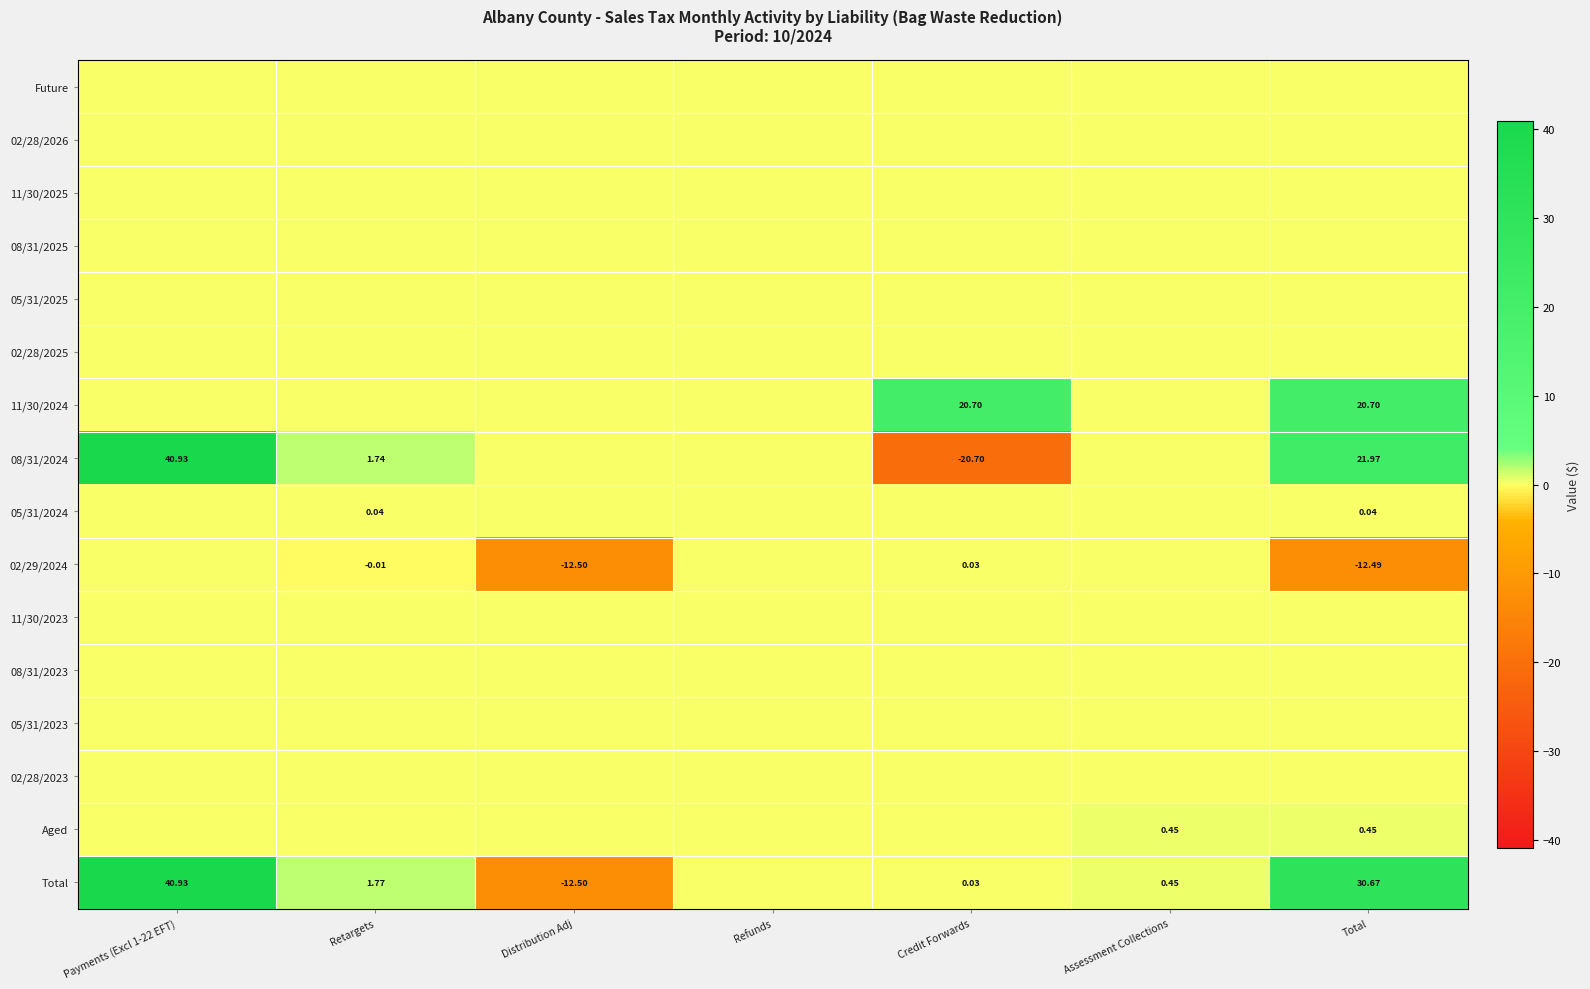

At which category is the sum across all series the highest?

Payments (Excl 1-22 EFT)